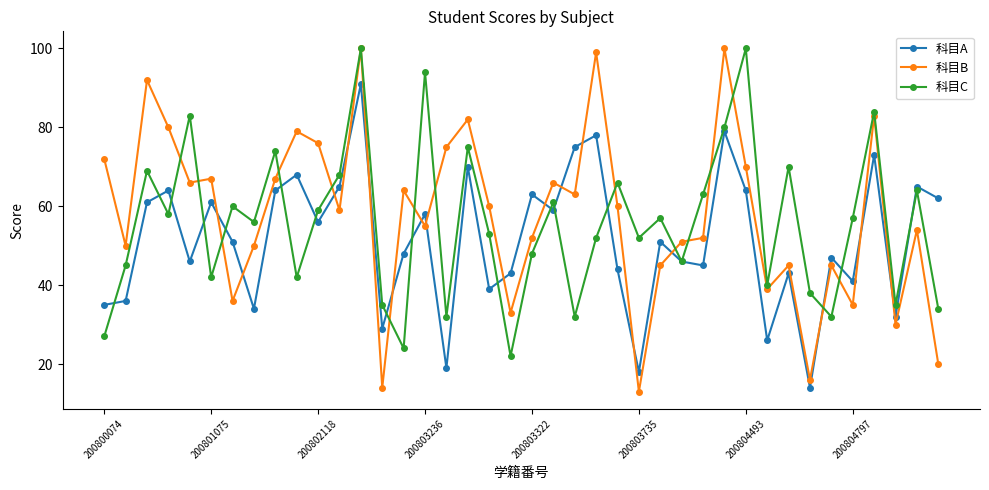

What is the greatest value displayed?

100